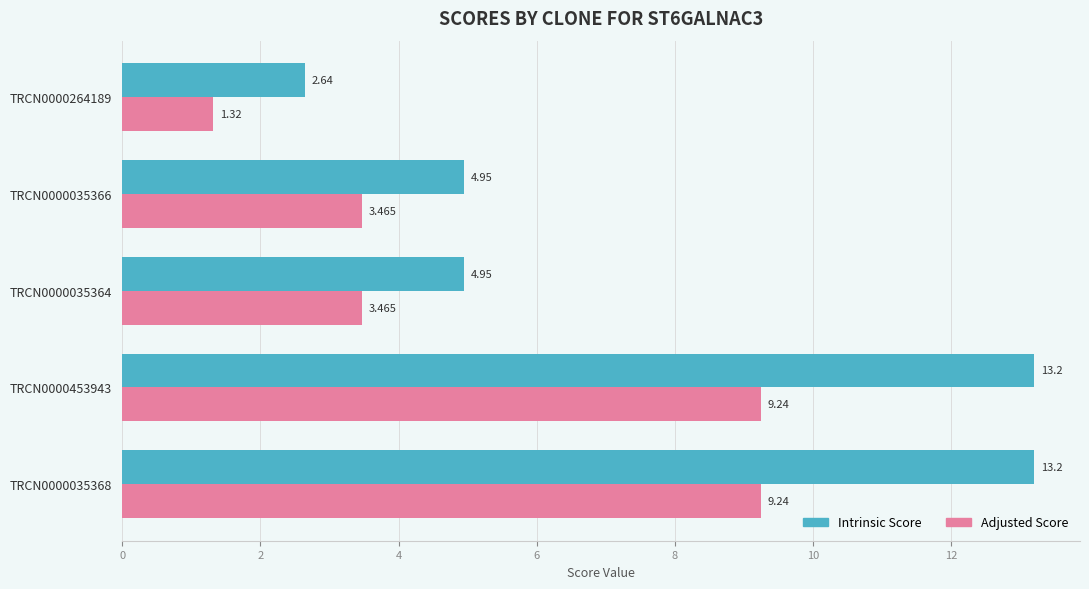

Which series has the largest range (max minus min)?

Intrinsic Score